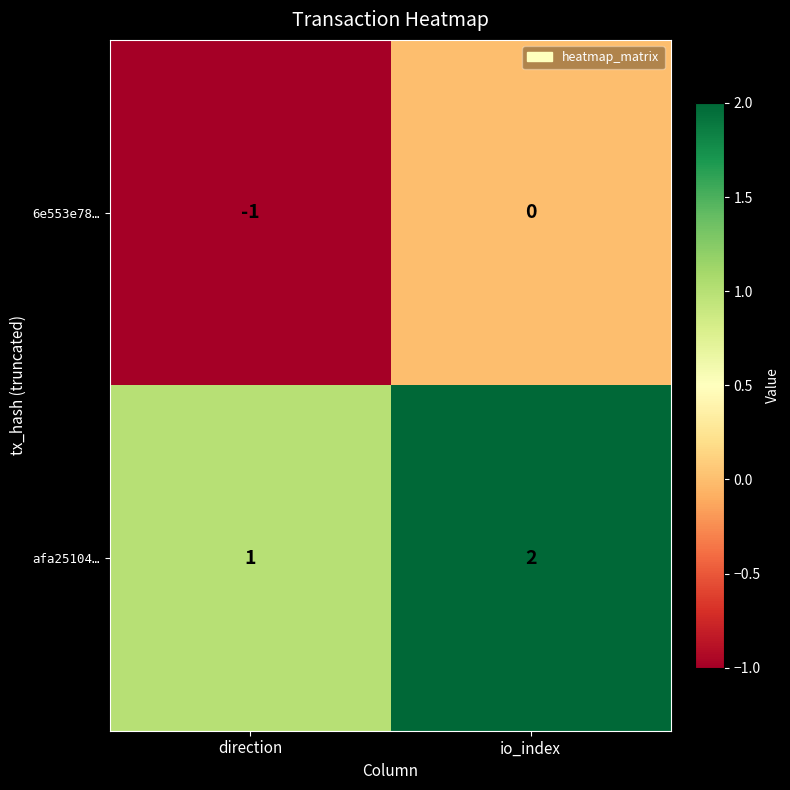

At which category does the chart reach its minimum across all series?

direction